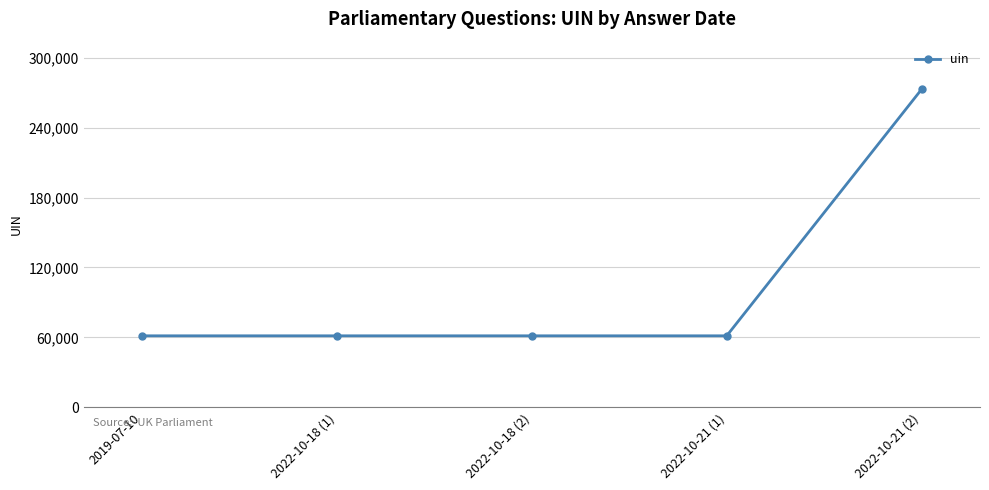

The chart shows a value of 31189 at 2019-07-10. True or false?

False